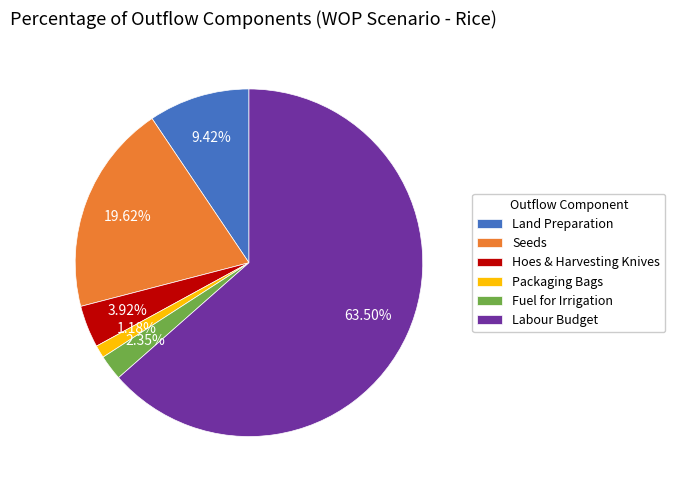

True or false: Seeds accounts for 12% of the total.

False